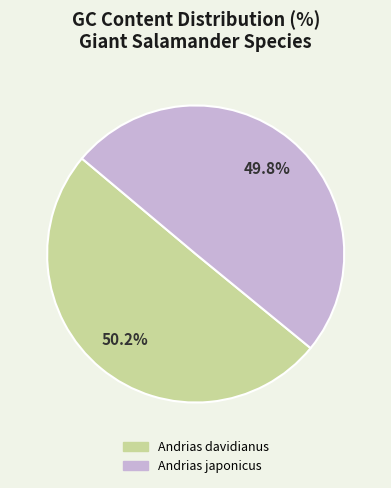

Approximately how many times larger is the value at Andrias davidianus compared to Andrias japonicus?

1.0